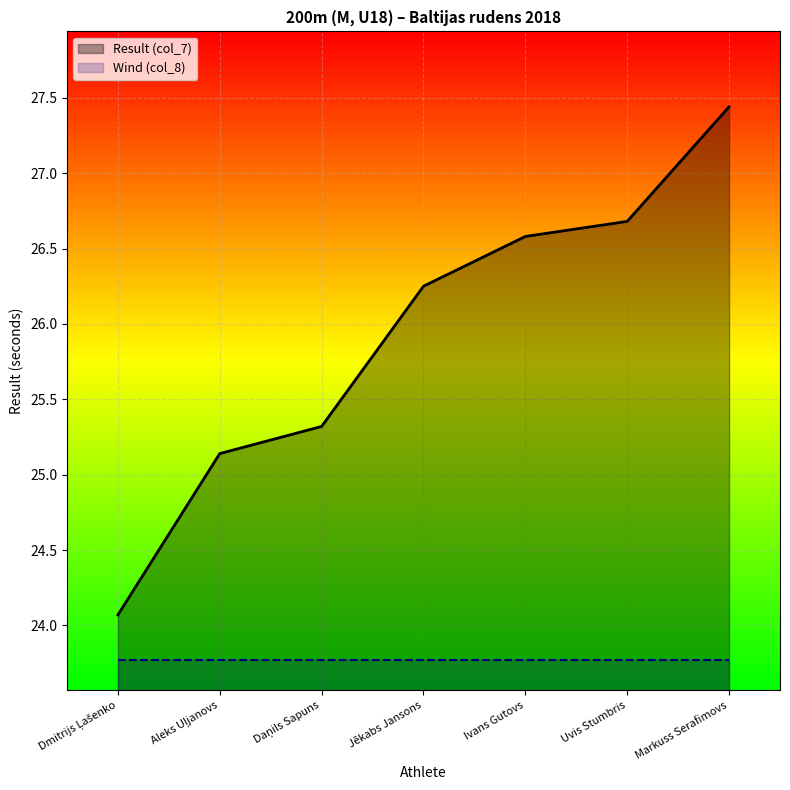

True or false: there are more than 1 points higher than both neighbors.

False